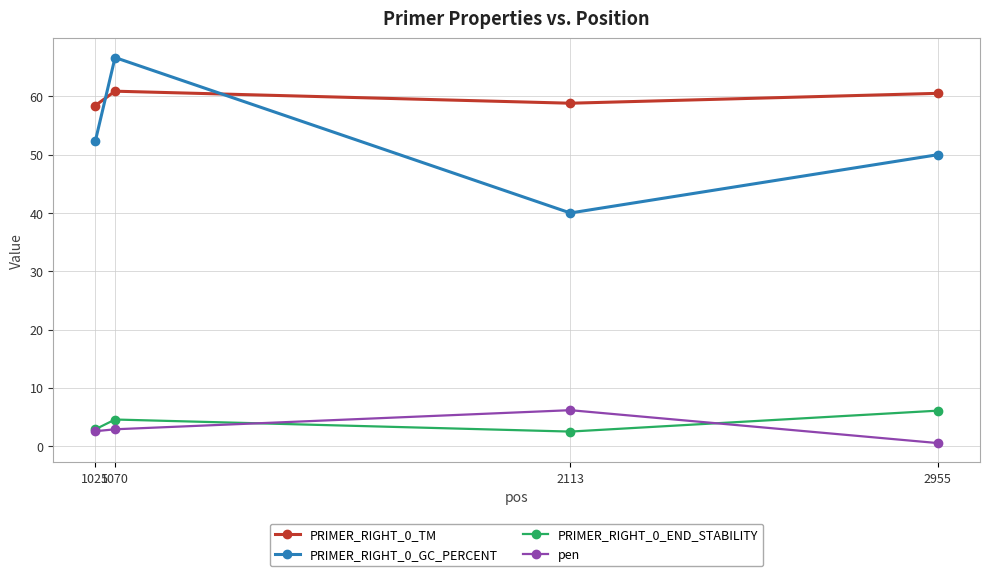

Does the chart display data point markers on the line(s)?

Yes